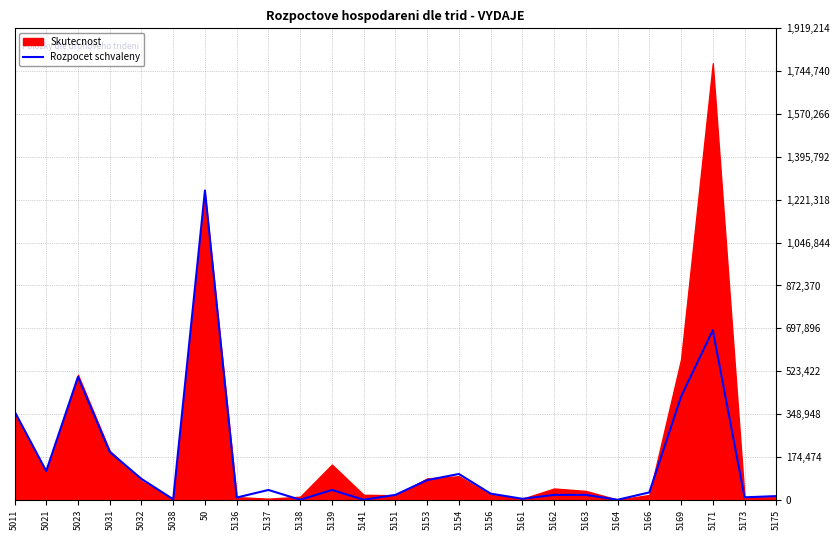

How many data points are above 30000?

12